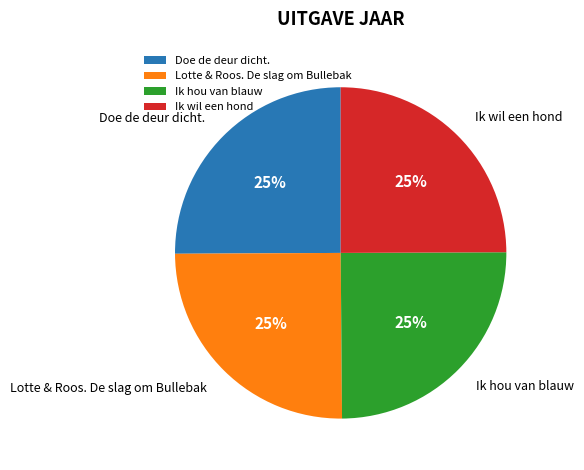

To the nearest percent, what portion does Lotte & Roos. De slag om Bullebak represent?

25%